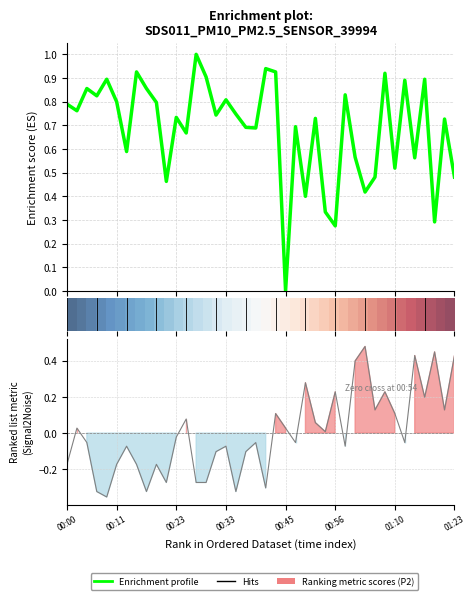

Where do P1 and P2 first cross each other?

21 and 22